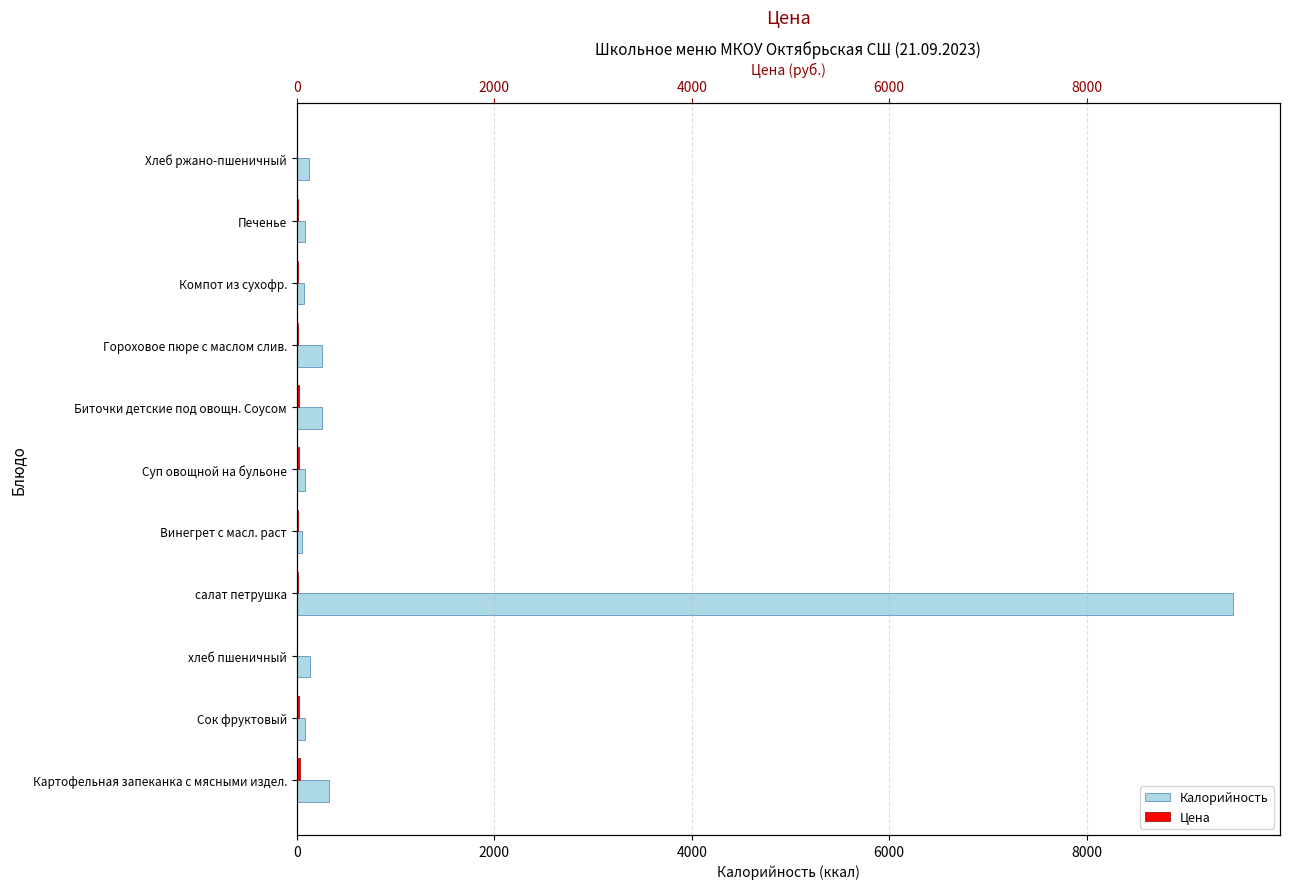

What is the value of the Калорийность bar at the 11th from the left?

126.7